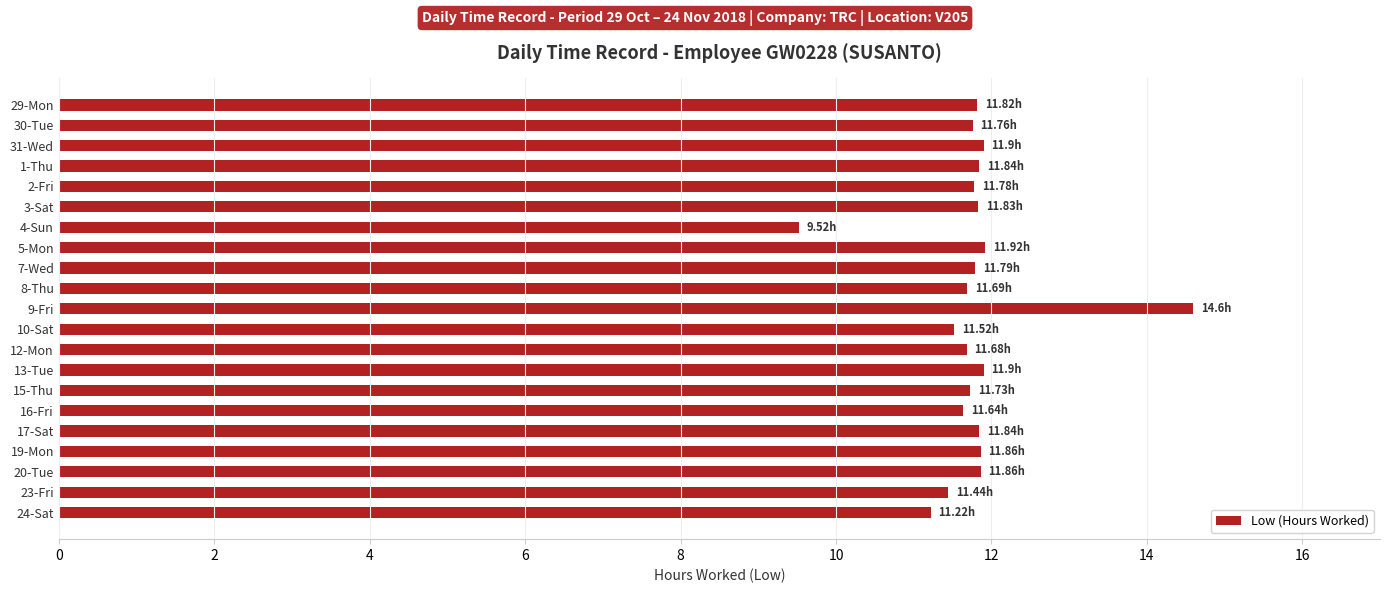

At which category does the chart reach its peak across all series?

9-Fri